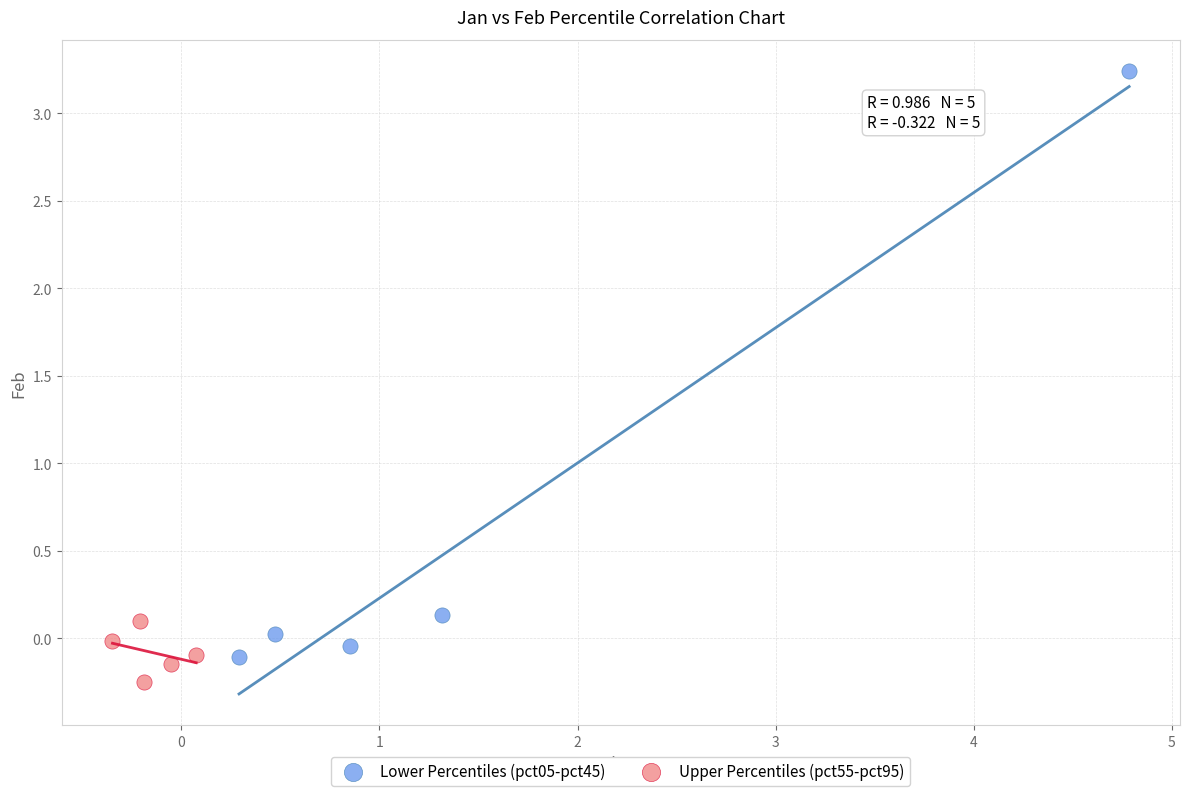

Which series has the largest Y range (max minus min)?

Lower Percentiles (pct05-pct45)